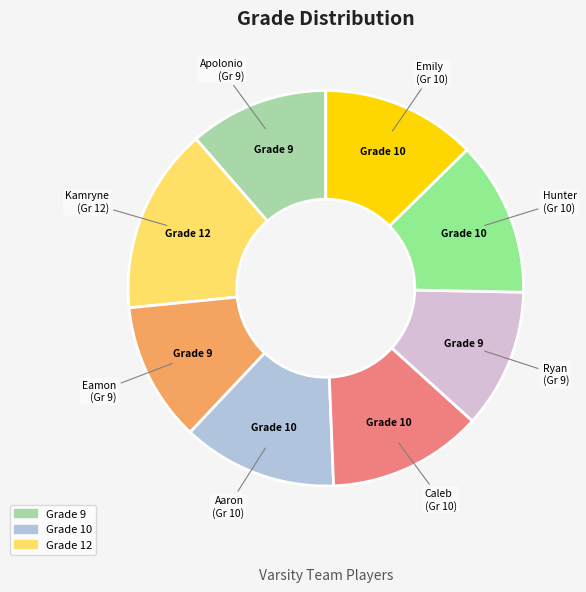

How many slices are in this pie chart?

8